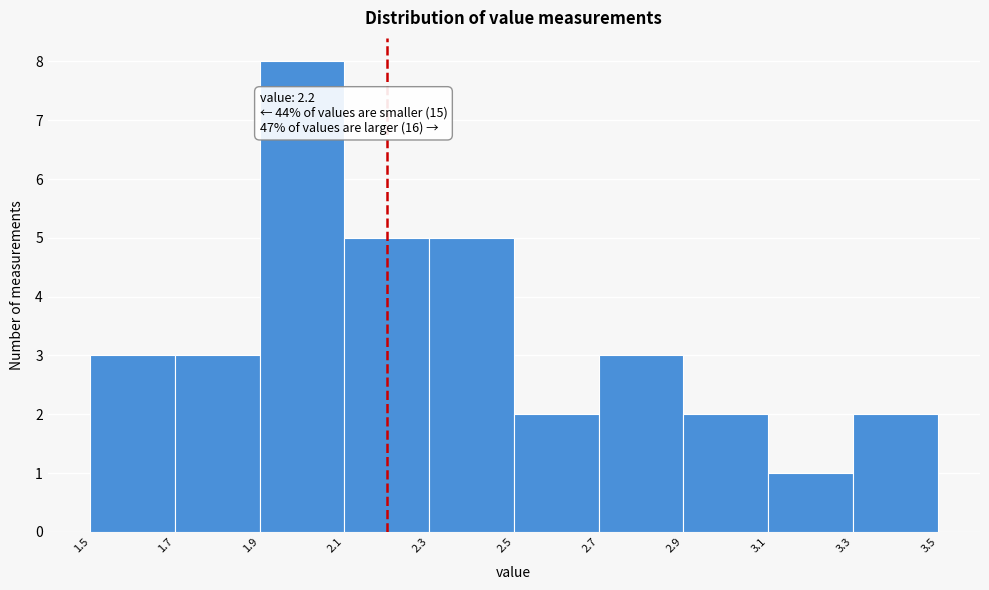

Over which range of the x-axis is the bar tallest?

1.9 to 2.1